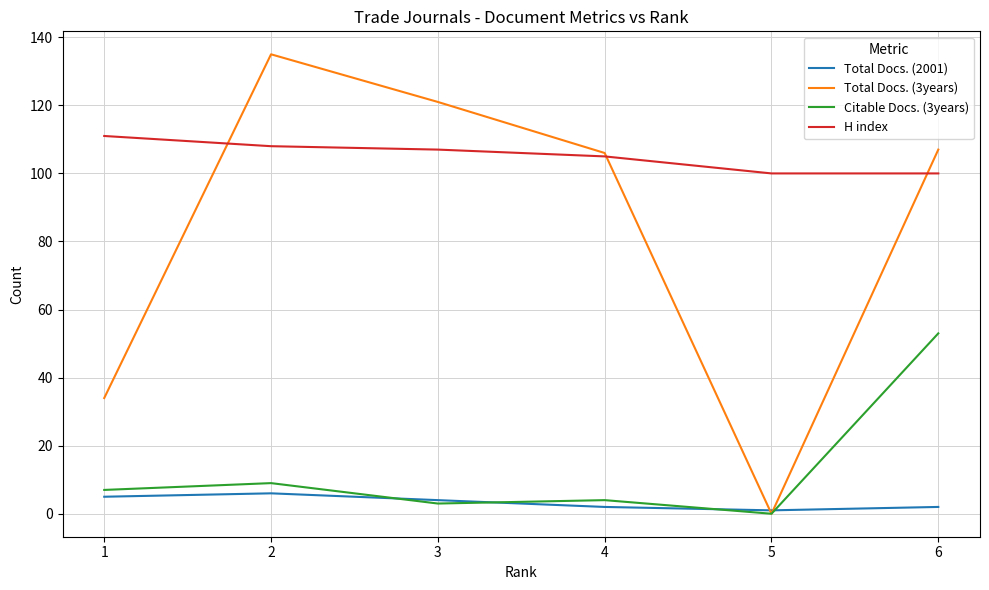

What are all the series names shown in the legend?

Total Docs. (2001), Total Docs. (3years), Citable Docs. (3years), H index